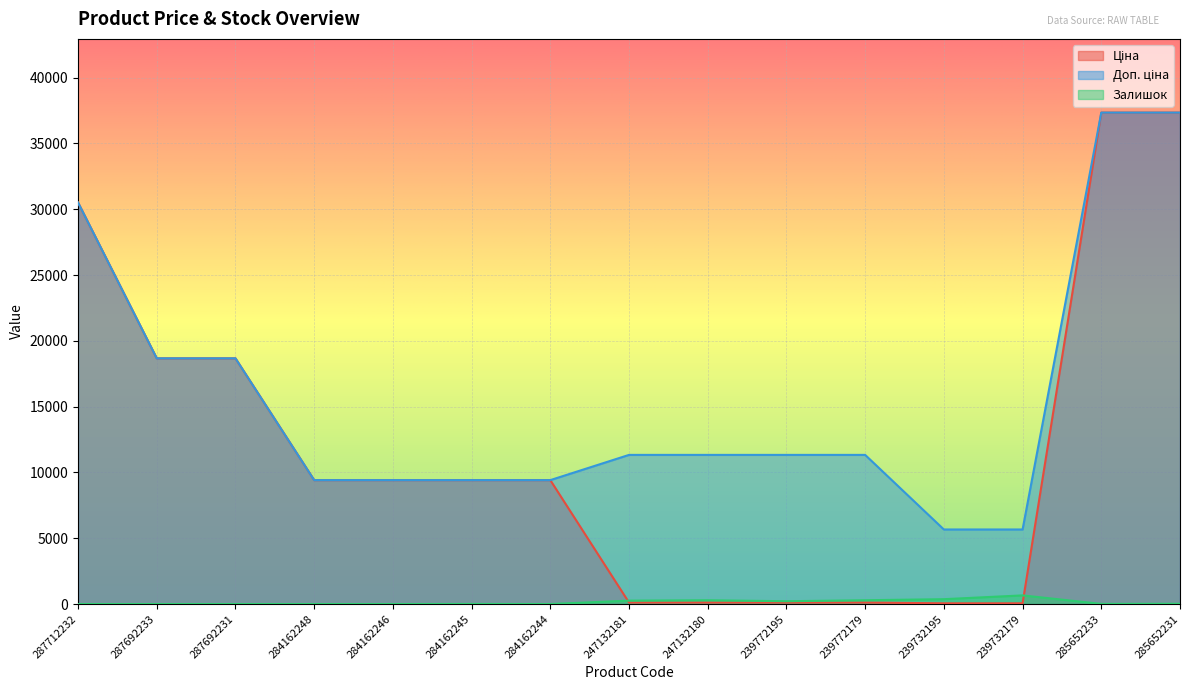

True or false: Ціна and Доп. ціна cross at least once.

False